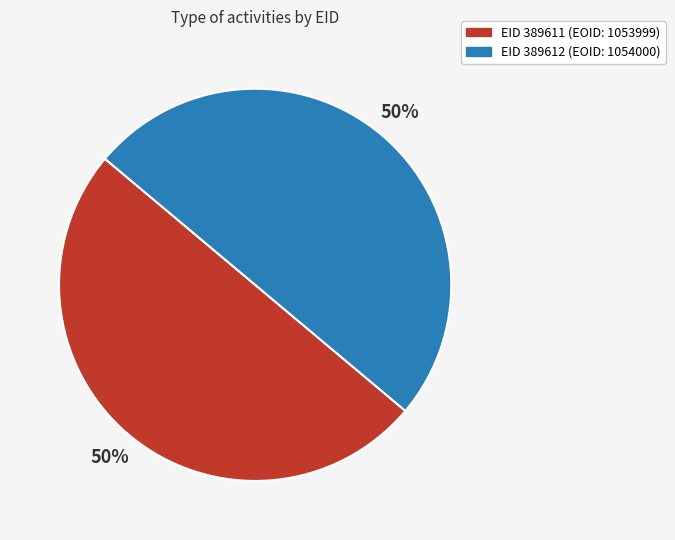

To the nearest percent, what is the average slice percentage?

50%